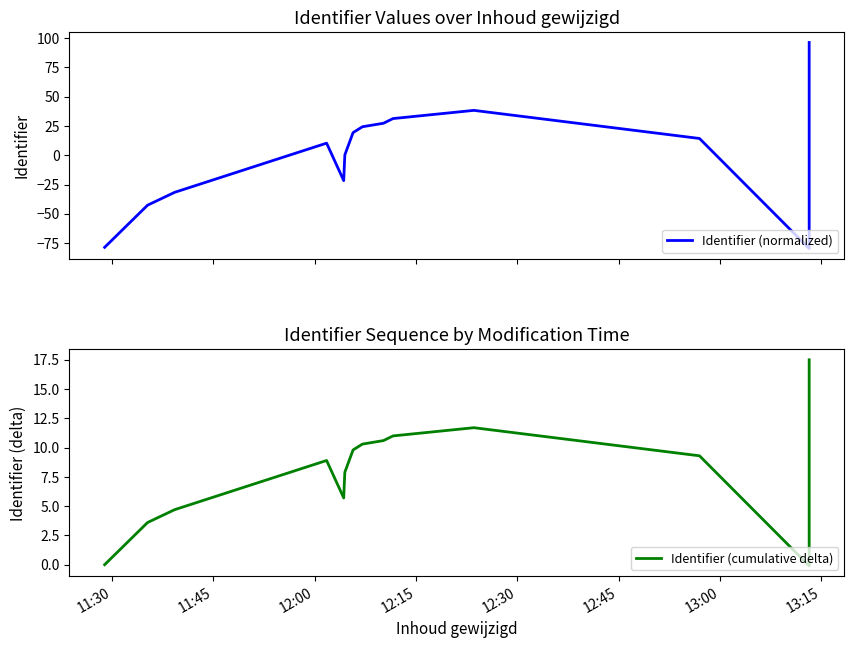

What is the difference between the Identifier (normalized) values at 12:45 and 13:00?

8.0